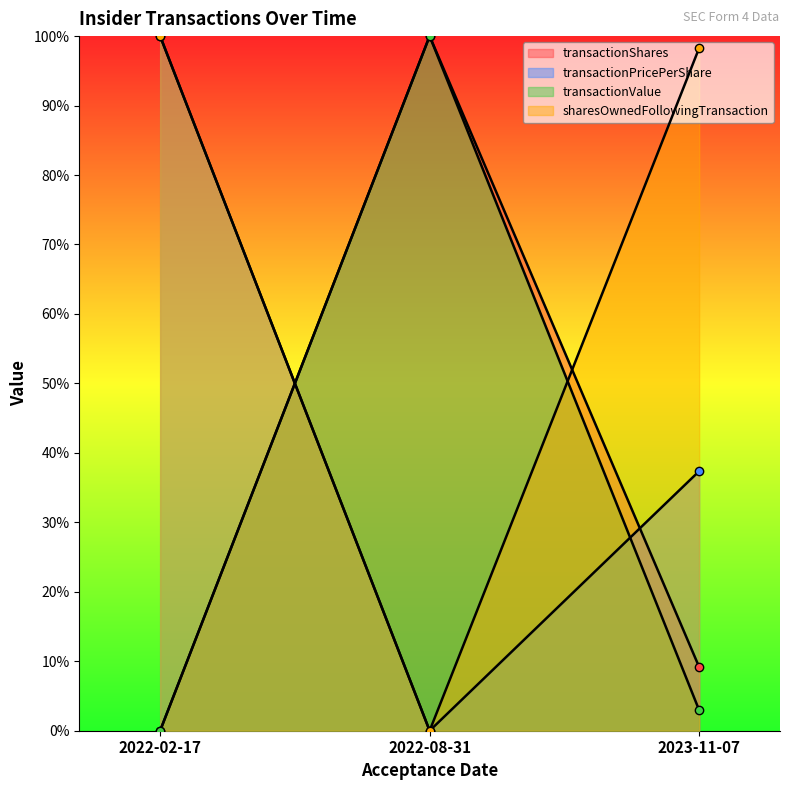

The transactionPricePerShare series shows -0.5 at 2022-08-31. True or false?

False